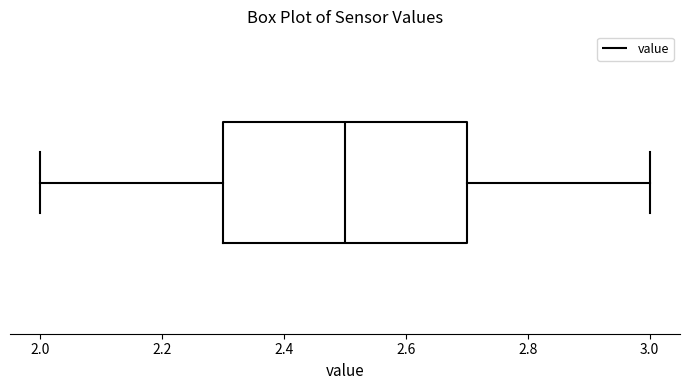

Read this box plot against the x-axis: the position of the median line, the range covered by the box, and the ends of both whiskers. The values are not printed on the chart, so give them approximately, as read against the axis.

median 2.5, box 2.3 to 2.7, whiskers 2.0 to 3.0